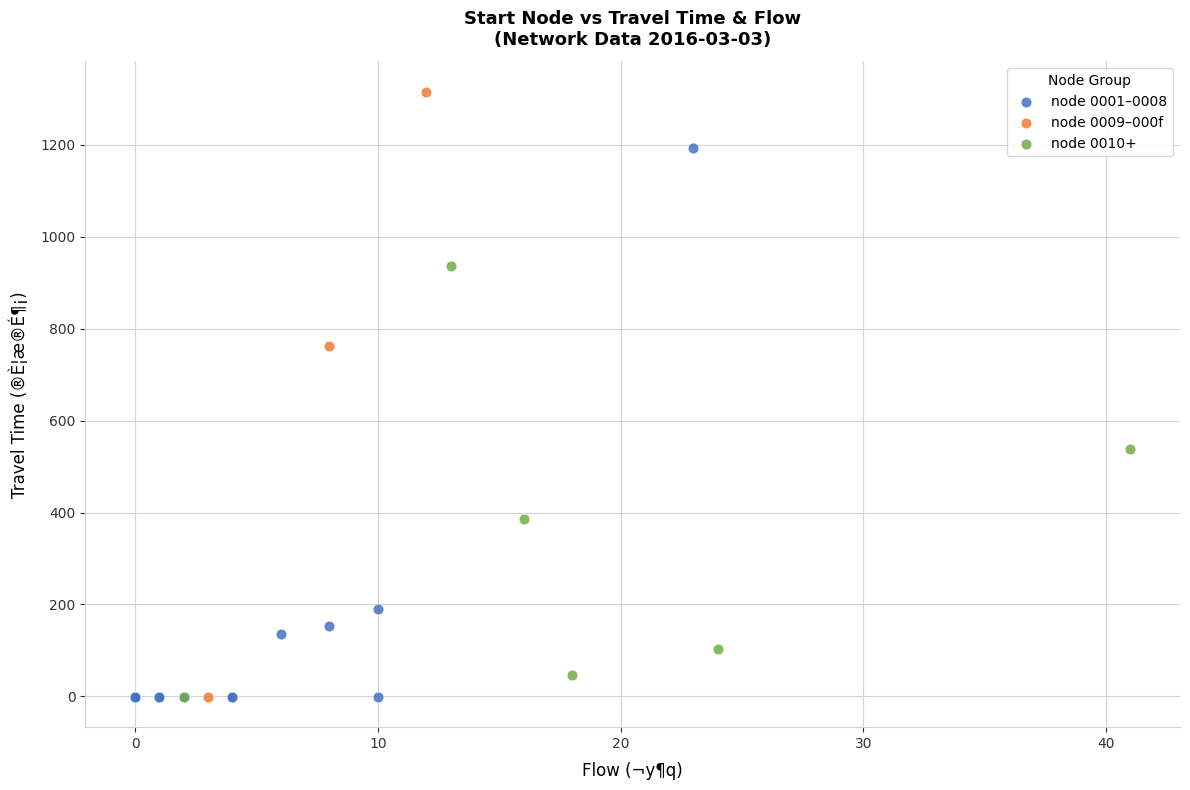

What are all the series names shown in the legend?

node 0001–0008, node 0009–000f, node 0010+